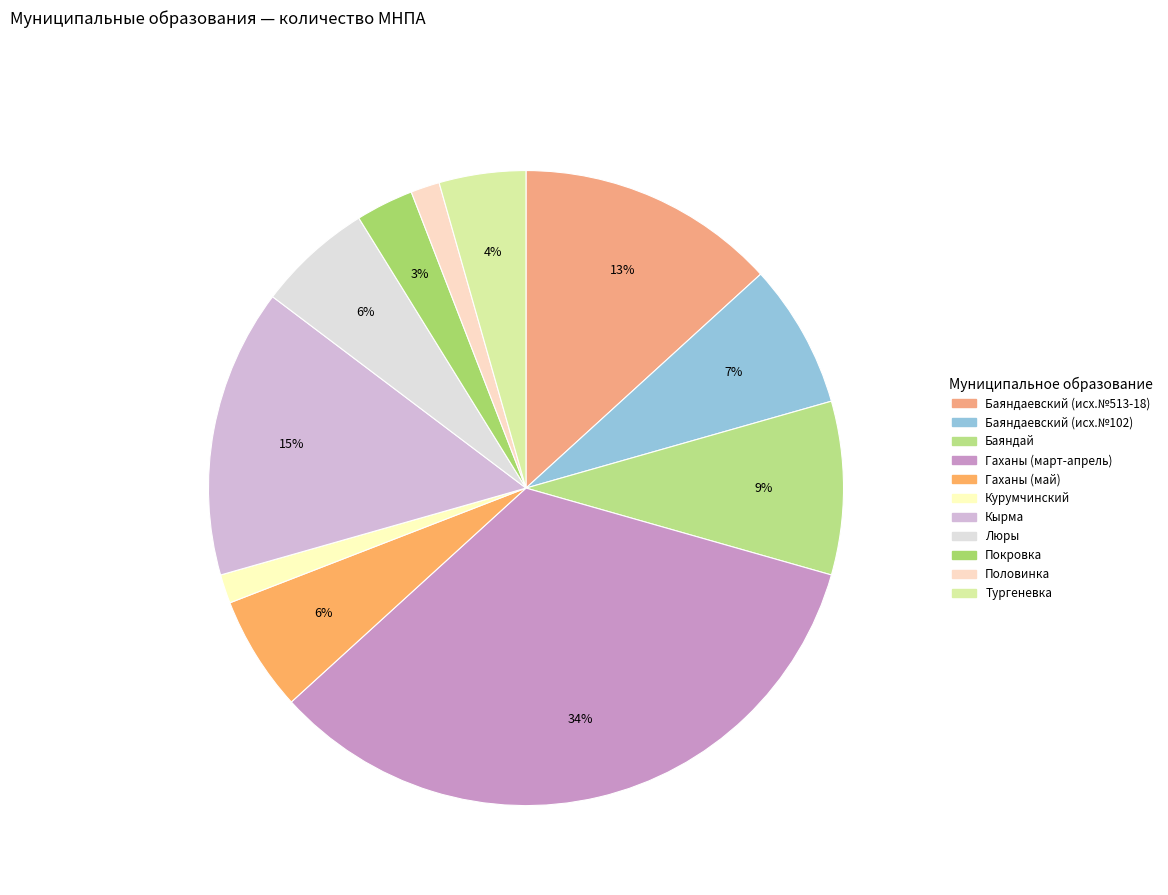

Is it true that Баяндаевский (исх.№513-18) is 13% of the pie?

True